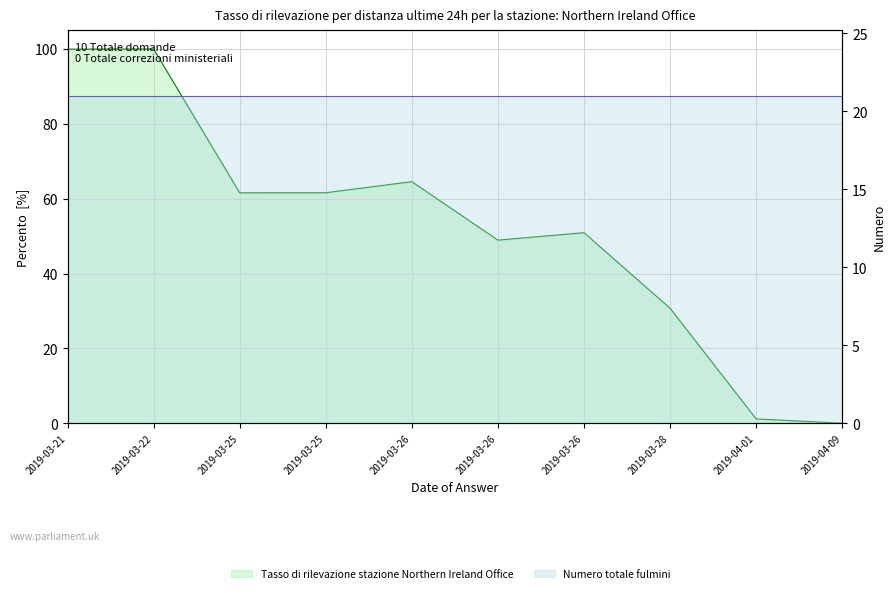

True or false: the data shows 23.7 at 2019-03-25.

False